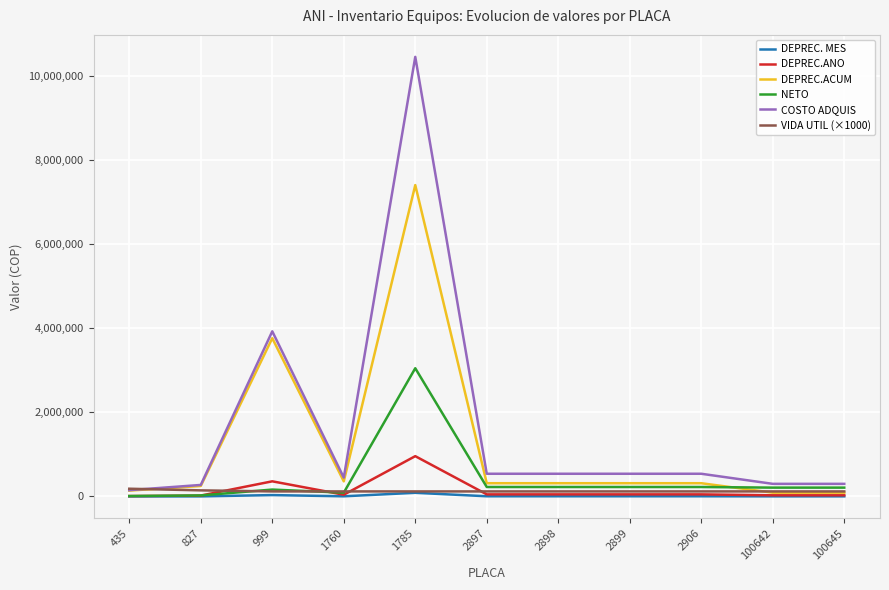

What is the minimum value shown in the chart?

815.2